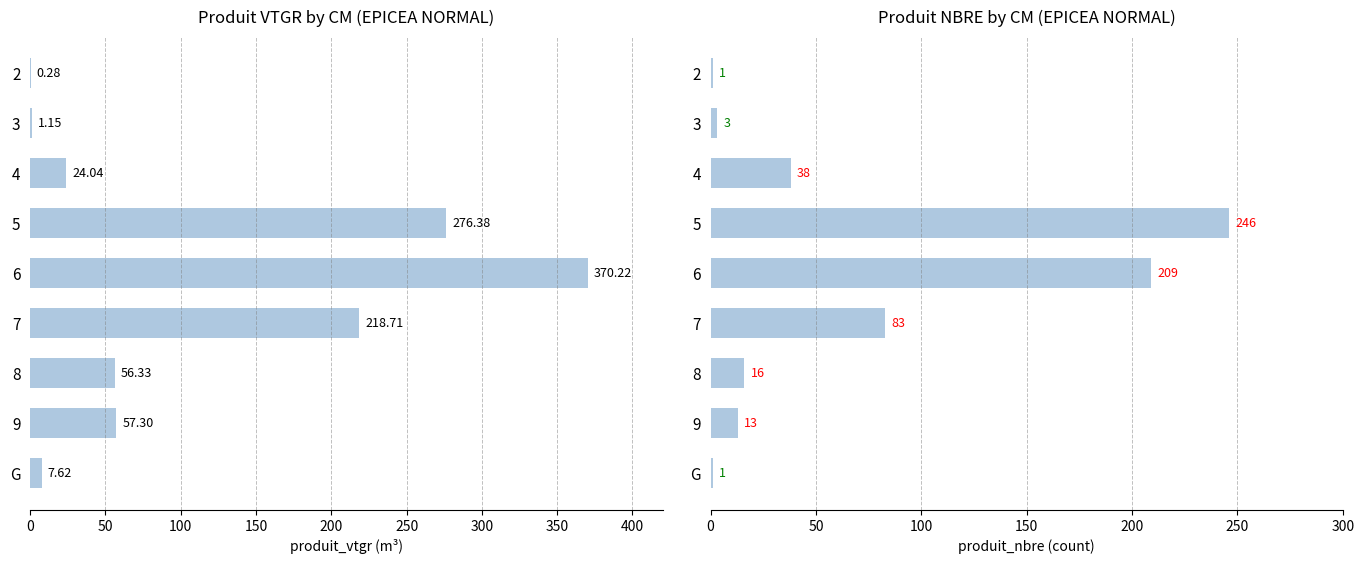

What is the difference between the highest and lowest values at 9?

44.3